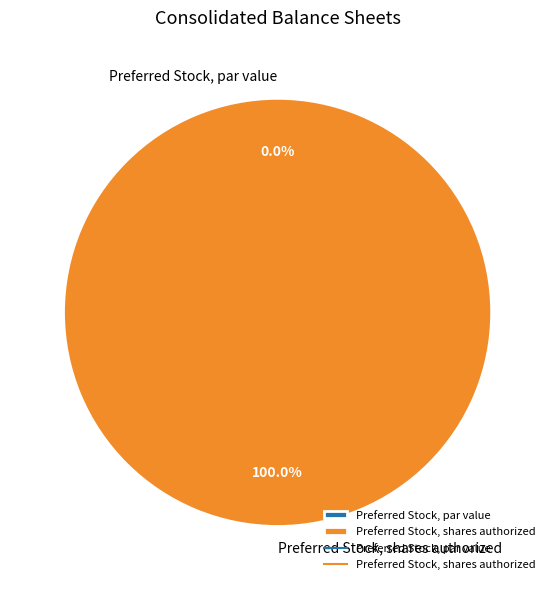

Do Preferred Stock, shares outstanding and Preferred Stock, par value together represent more than half of the pie?

No